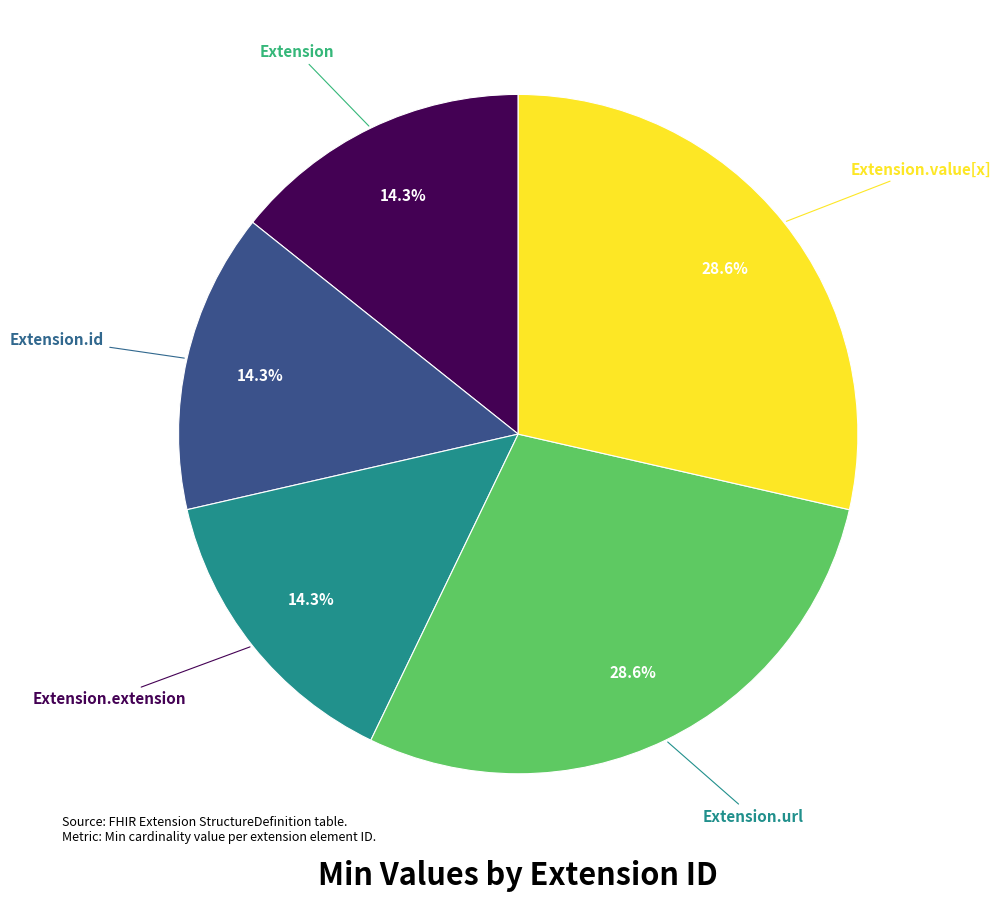

Count the number of slices in the pie.

5